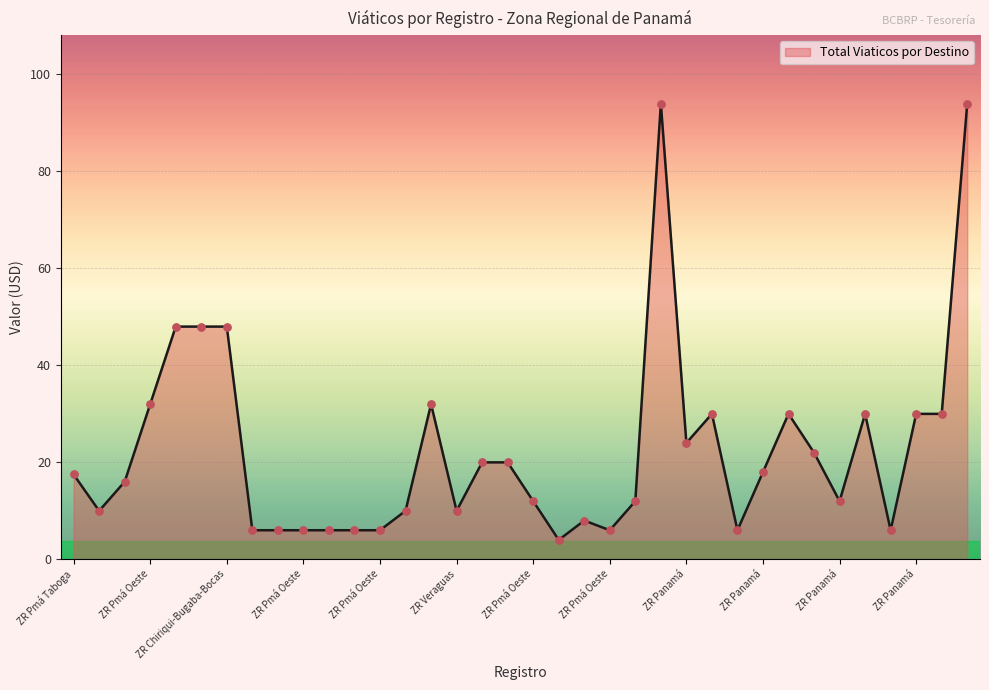

What is the difference between the maximum and minimum values?

90.0